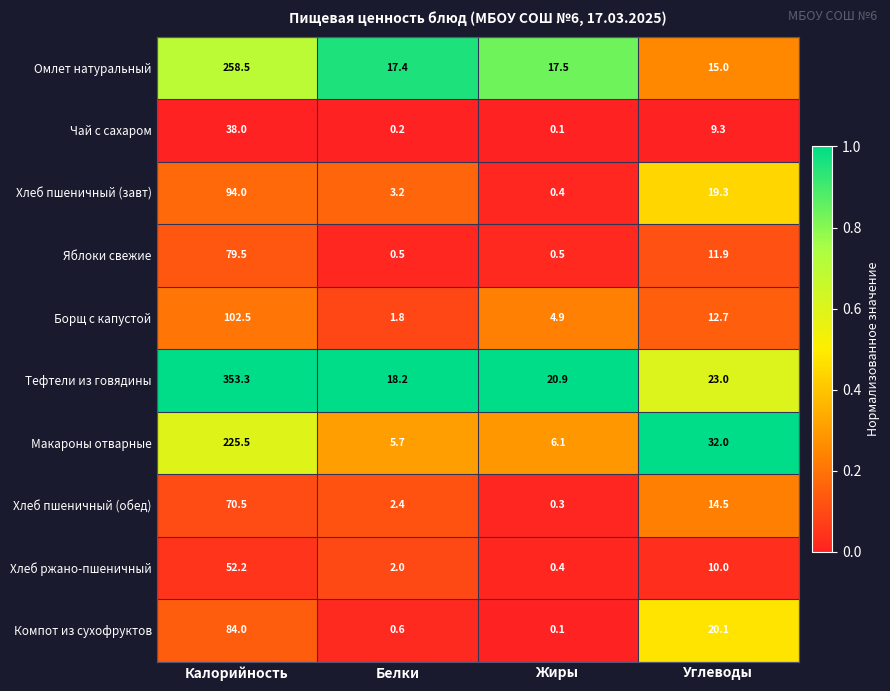

Count the number of data series in this chart.

10